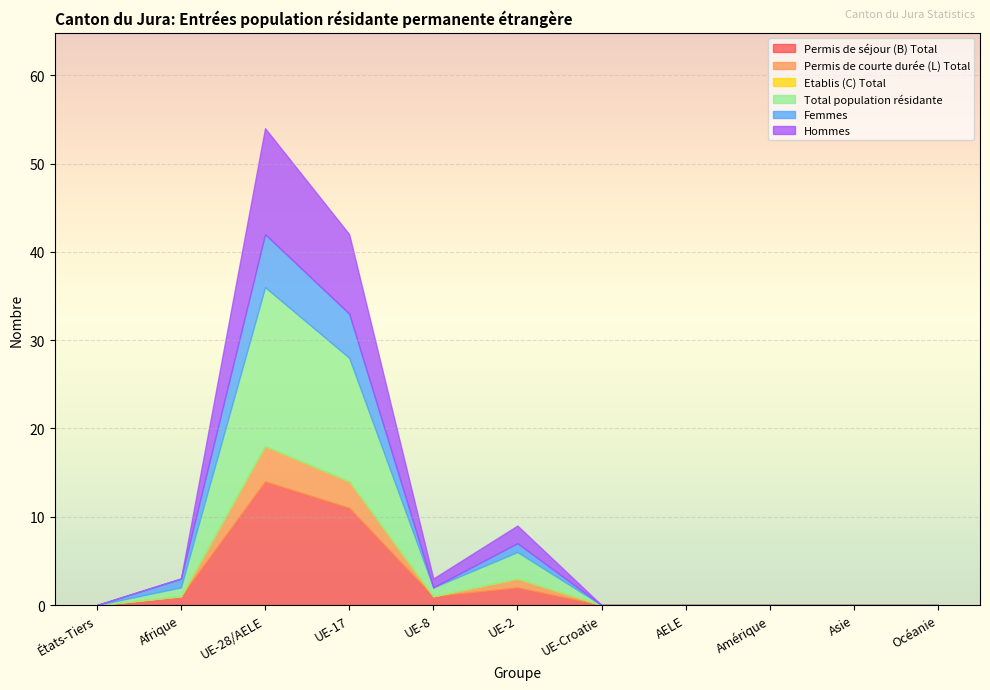

The value of Etablis (C) Total at AELE is 0. True or false?

True